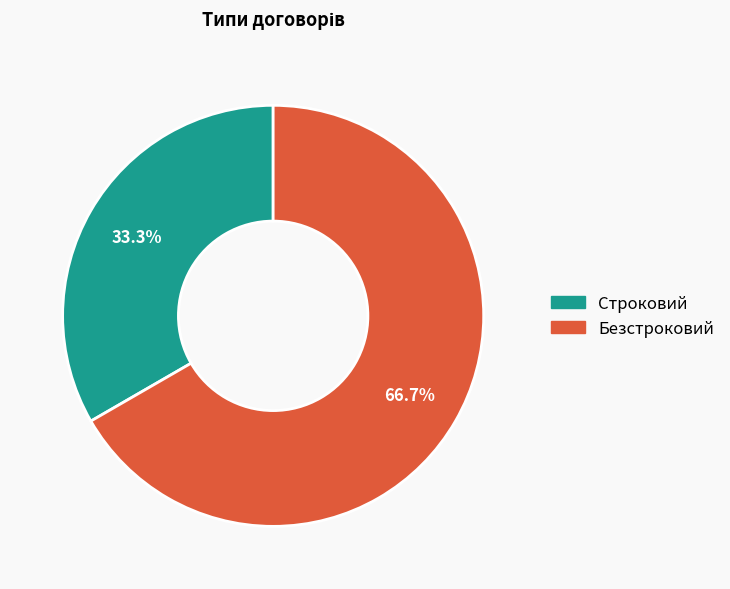

To the nearest percent, what portion does Строковий represent?

33%